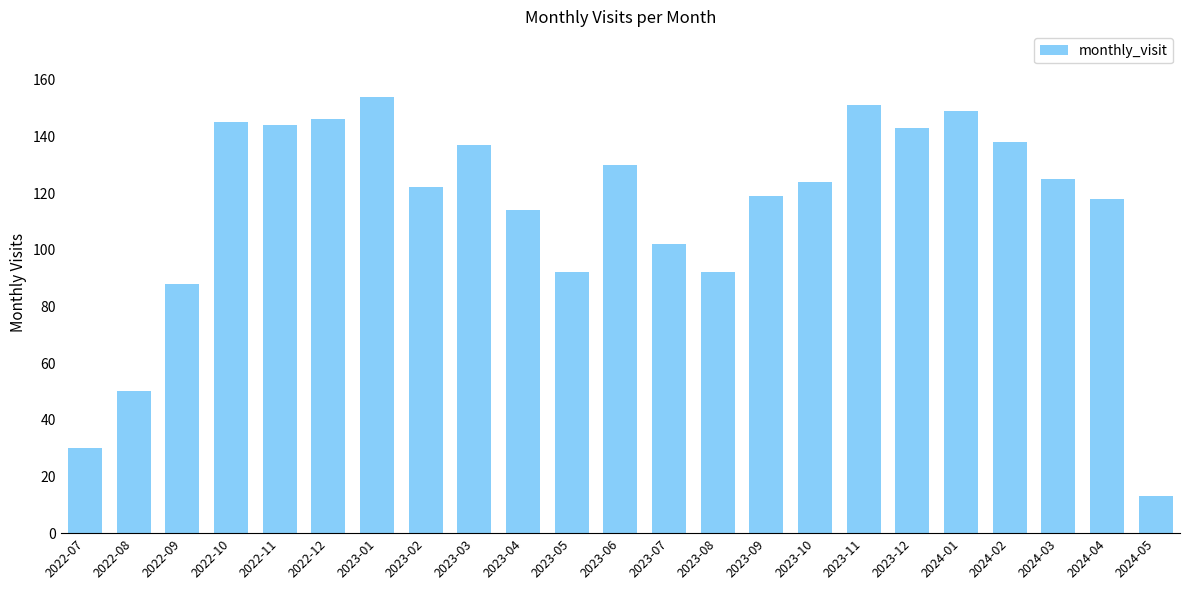

Reading left to right, extract all data points from this chart.

30	50	88	145	144	146	154	122	137	114	92	130	102	92	119	124	151	143	149	138	125	118	13